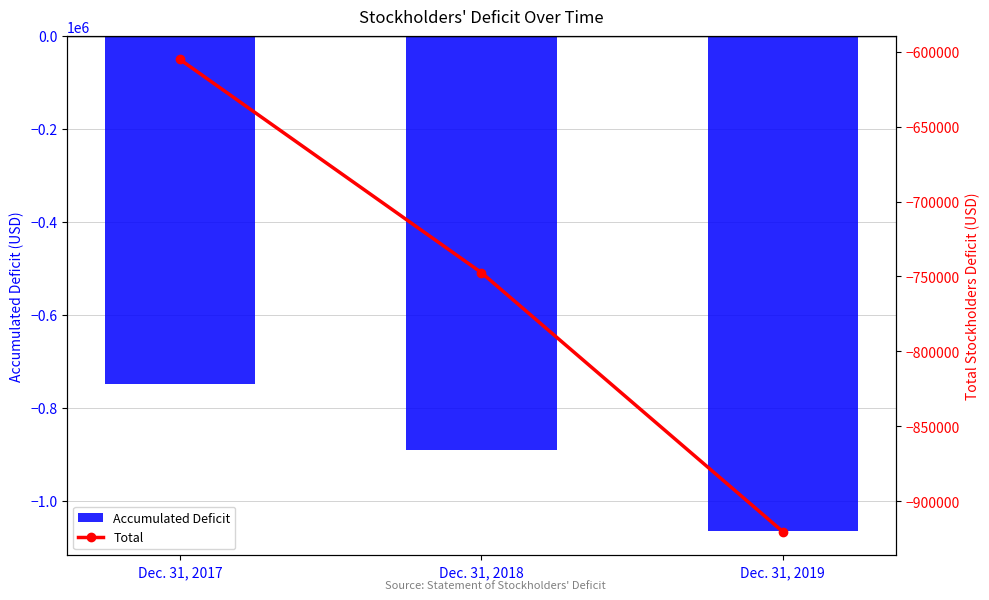

Rank the series at Dec. 31, 2019 from lowest to highest value.

Accumulated Deficit, Total